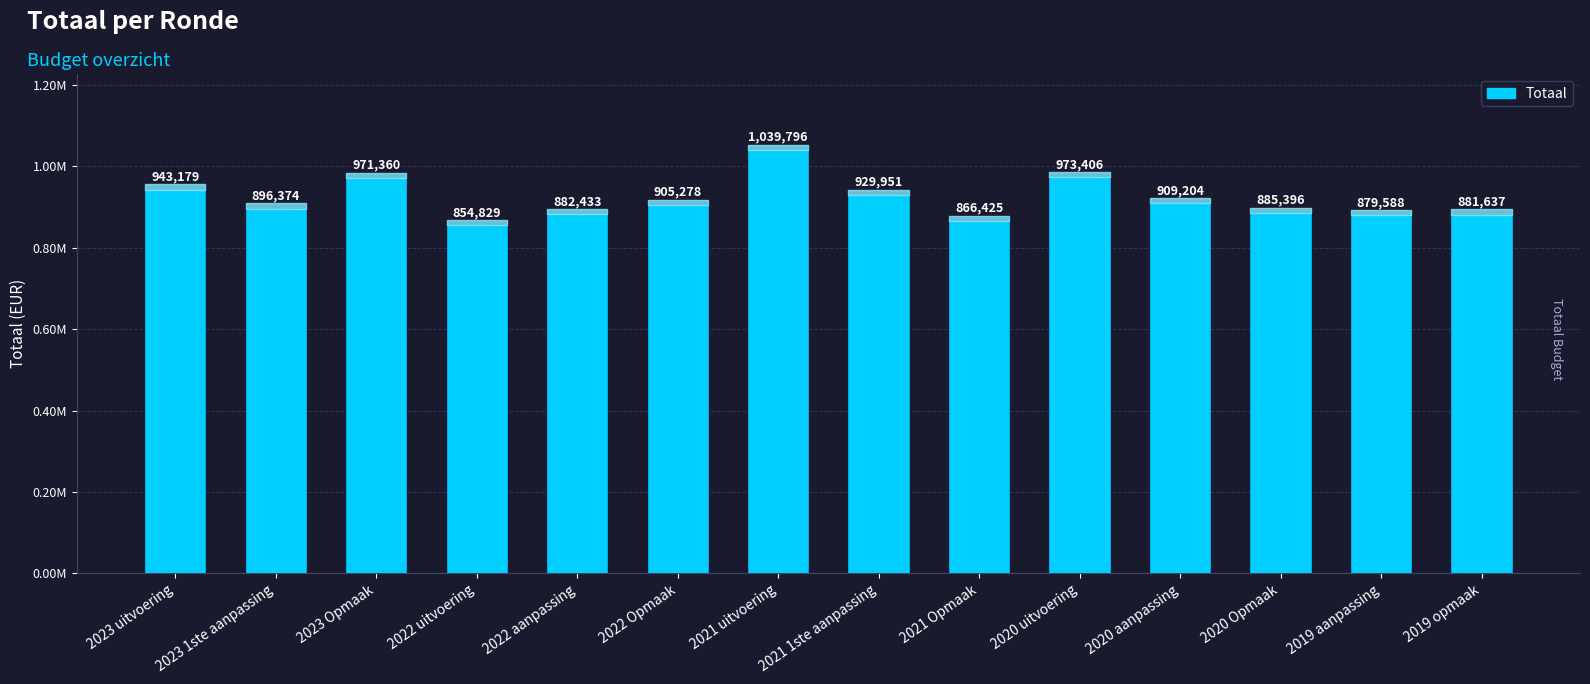

What is the ratio of the value at 2022 Opmaak to the value at 2023 Opmaak?

0.9